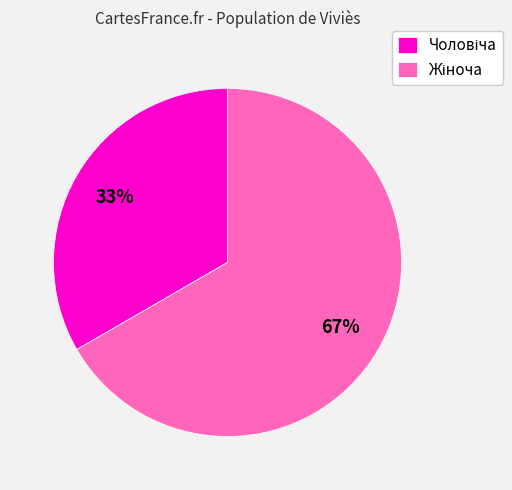

Is there a majority slice in this chart?

Yes